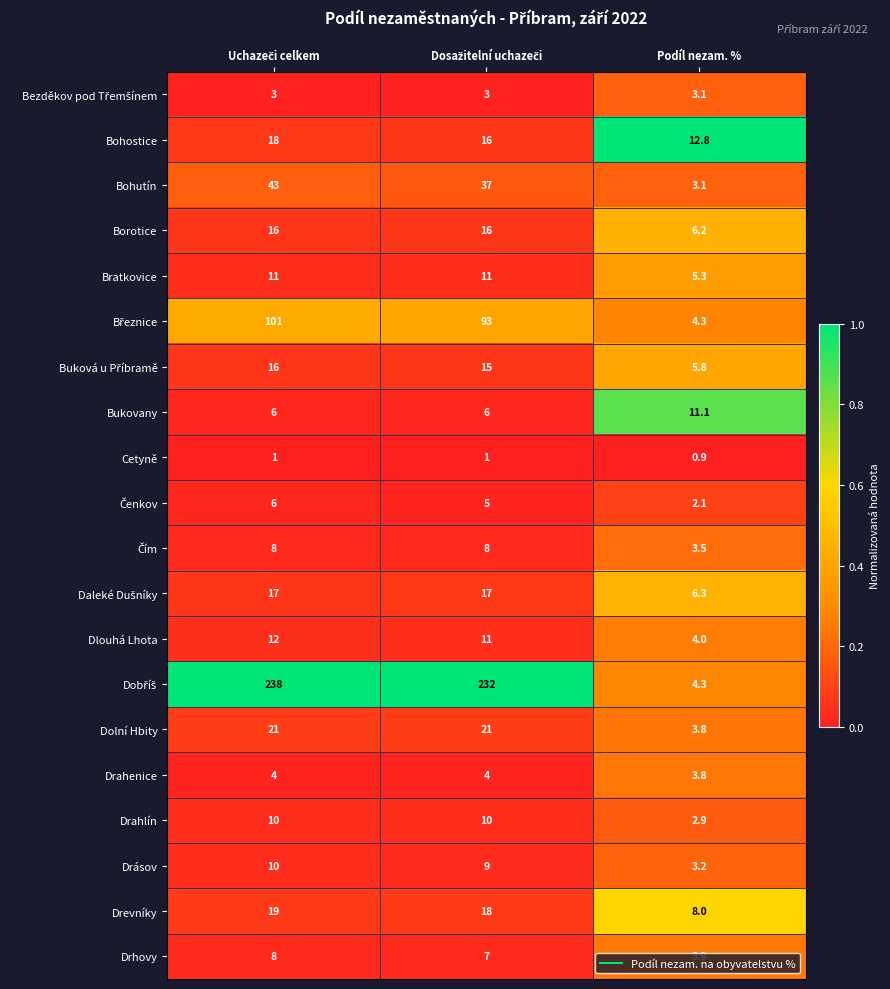

What is the difference between the highest and lowest values at Podíl nezam. %?

11.9